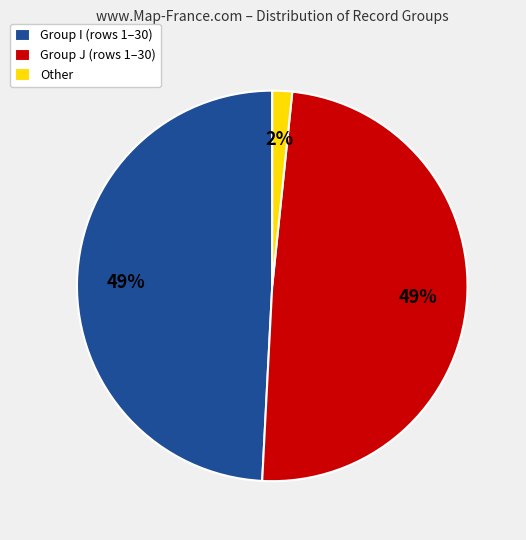

How many segments does this pie chart have?

3